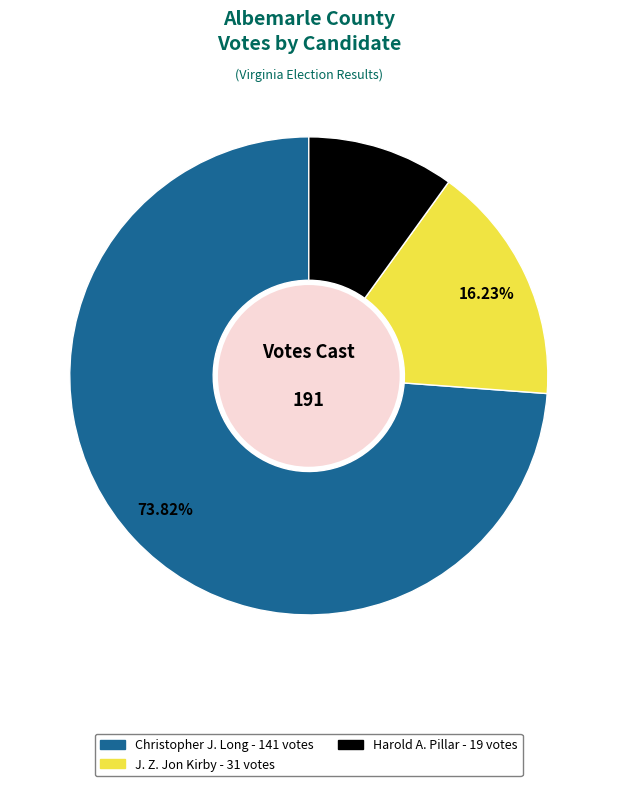

To the nearest percent, what percentage of the pie is Christopher J. Long?

74%